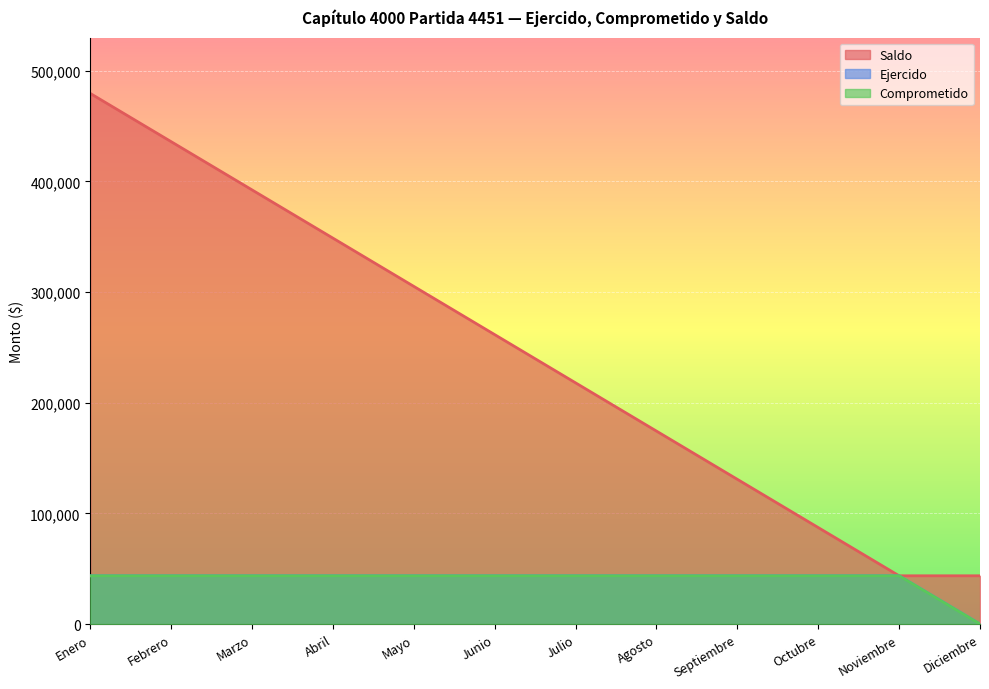

Reading left to right, transcribe all the data shown in this chart.

Saldo: 479526.7	435933.3	392340.0	348745.7	305151.3	261557.0	217962.7	174368.4	130774.0	87179.7	43585.4	43585.4
Ejercido: 43593.3	43593.3	43593.3	43594.3	43594.3	43594.3	43594.3	43594.3	43594.3	43594.3	43594.3	0.0
Comprometido: 43593.3	43593.3	43593.3	43594.3	43594.3	43594.3	43594.3	43594.3	43594.3	43594.3	43594.3	0.0